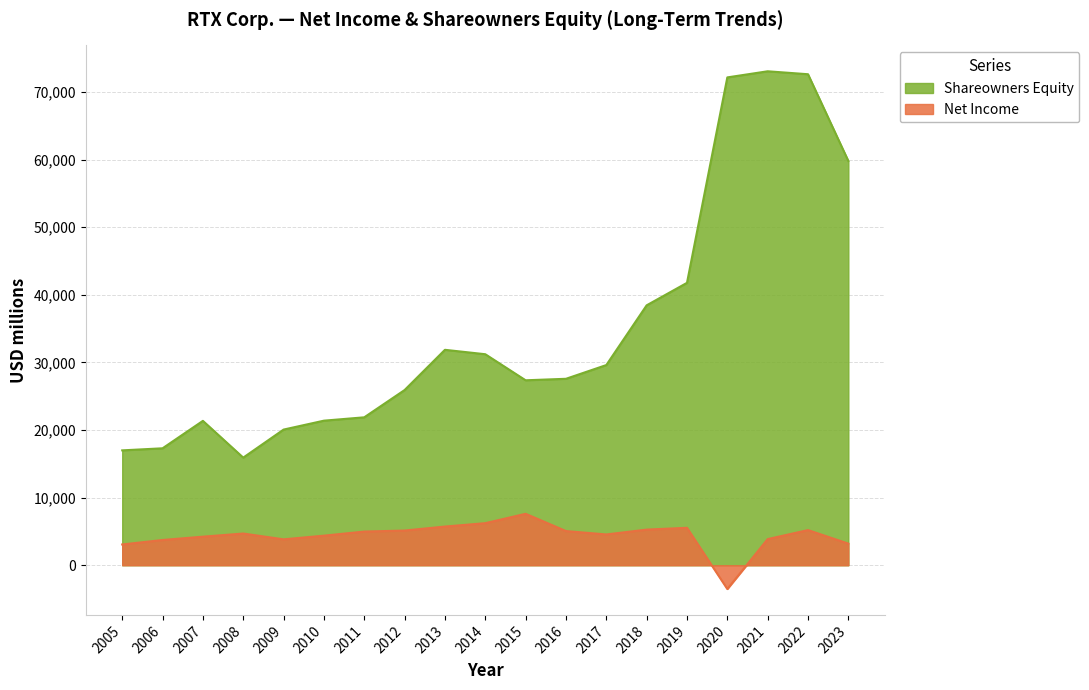

In Shareowners Equity, how many points are lower than both neighbors (excluding endpoints)?

2